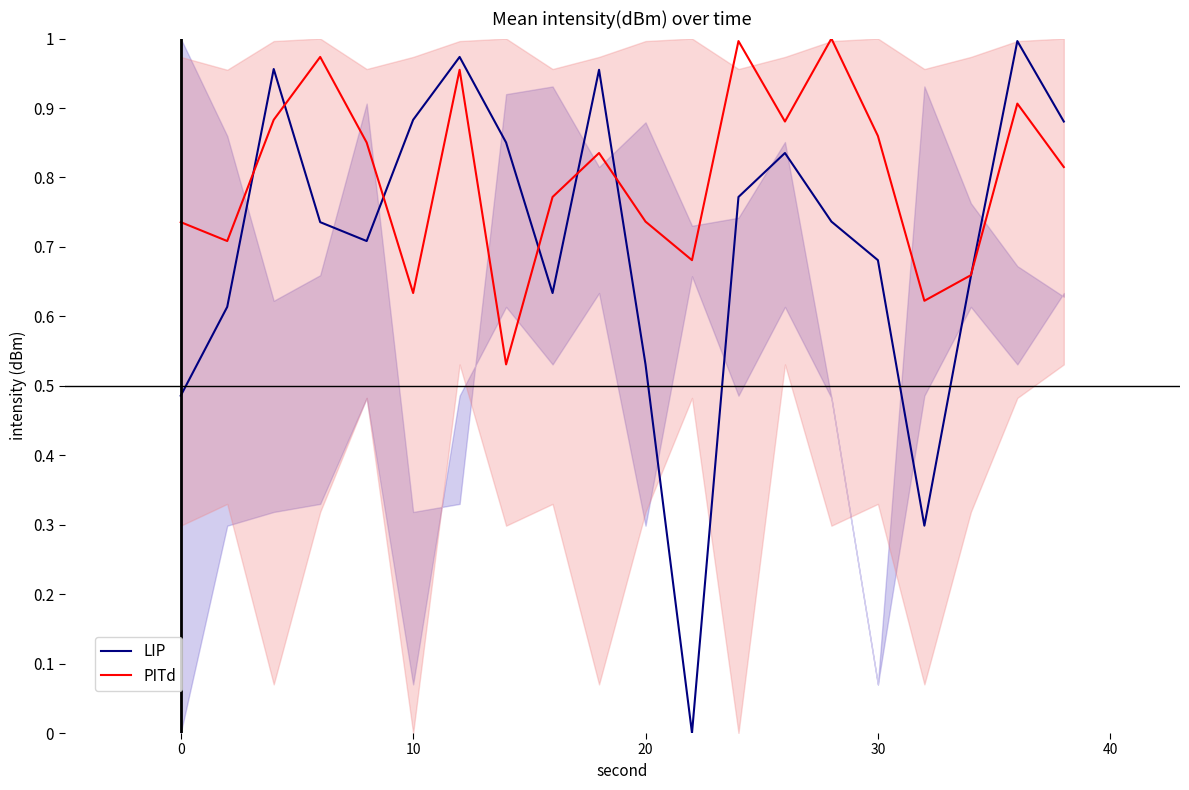

Which series ends up on top after the final intersection of PITd and LIP?

LIP